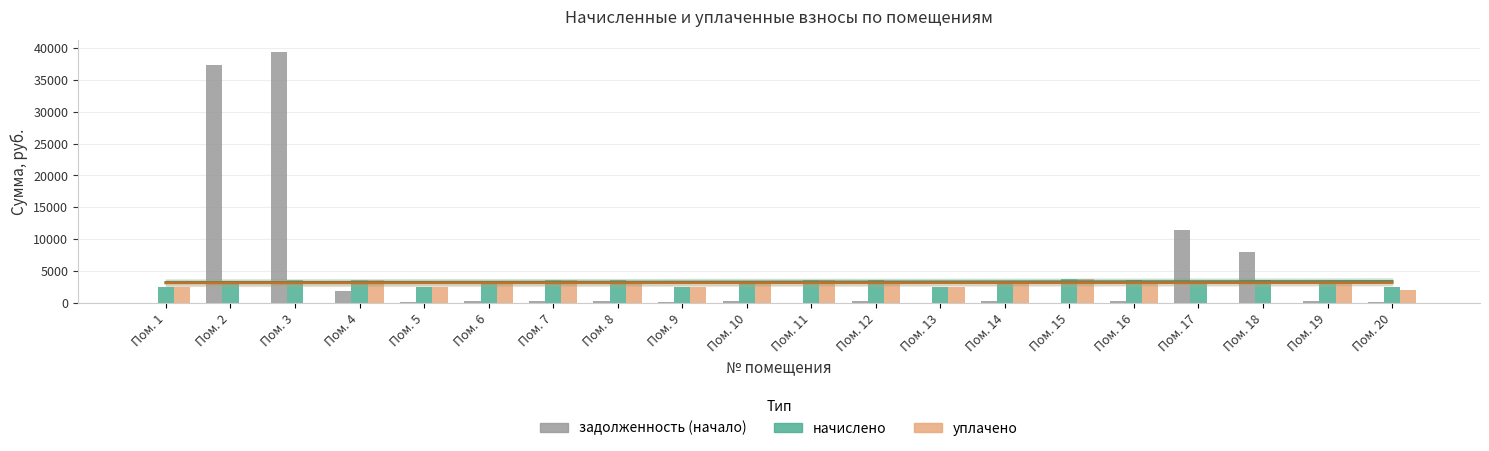

At Пом. 1, list the series in order from largest to smallest.

начислено, уплачено, задолженность (начало)